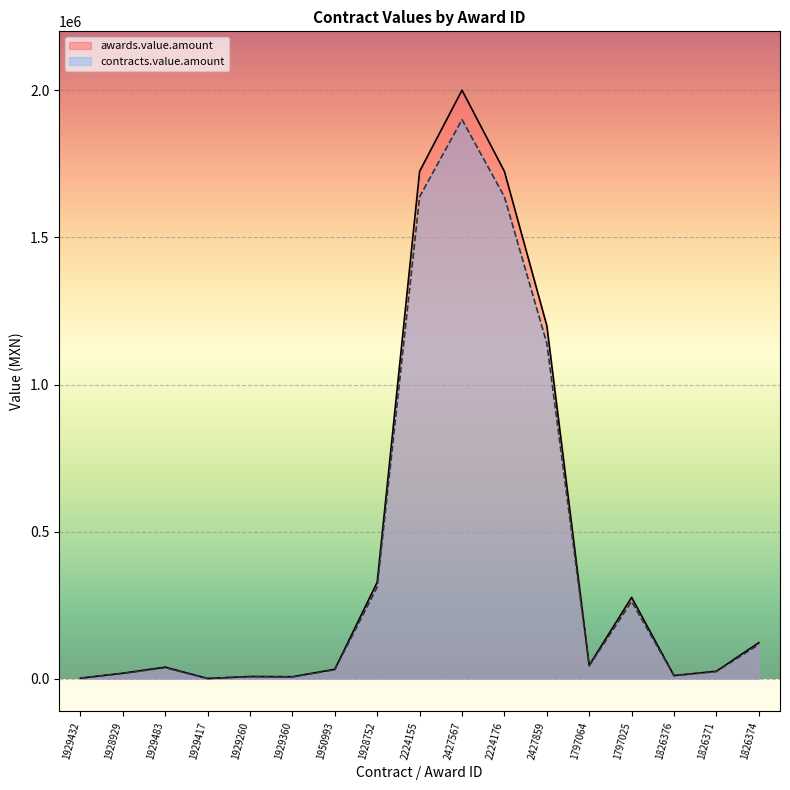

At which category does the chart reach its minimum across all series?

1929417